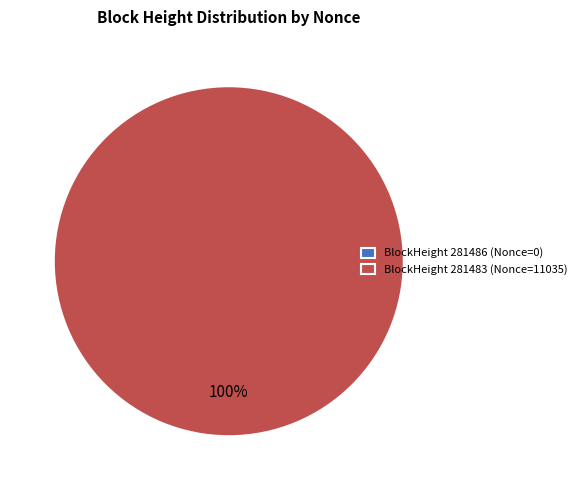

To the nearest percent, what is the difference between the 281486 and 281483 slice percentages?

100%